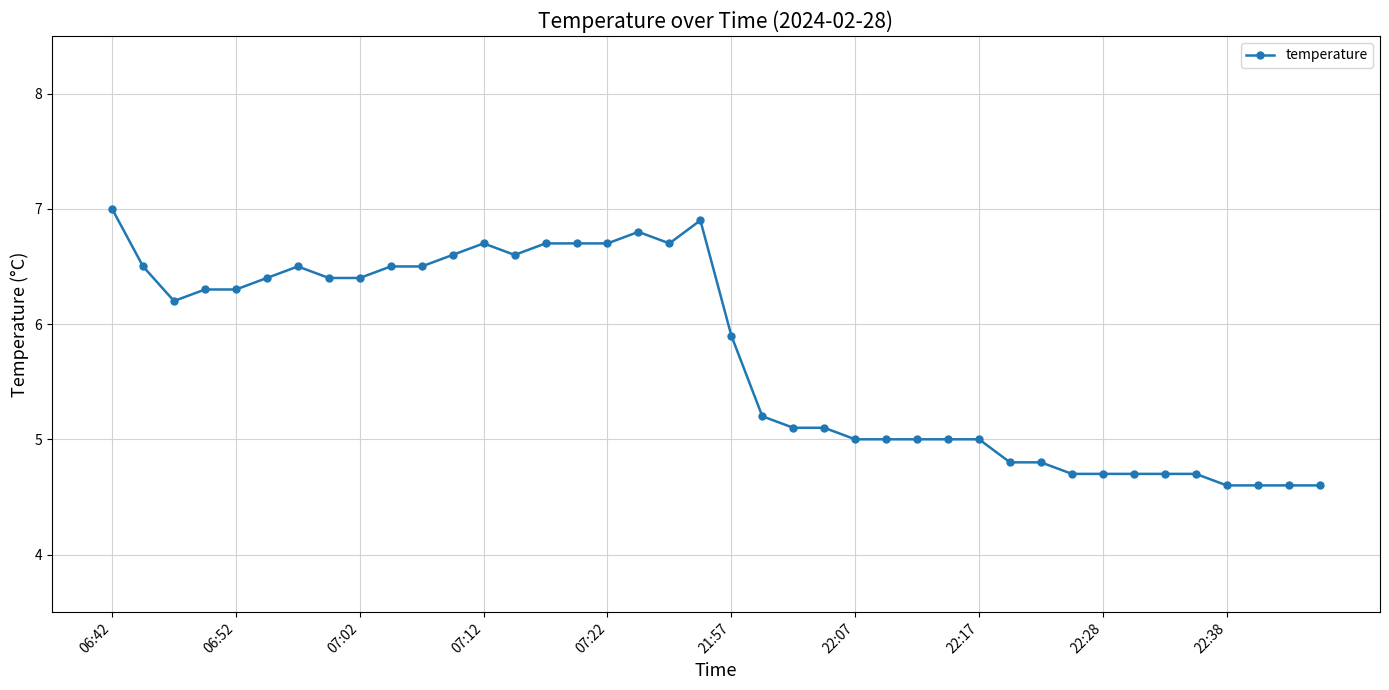

What is the maximum value shown in the chart?

7.0